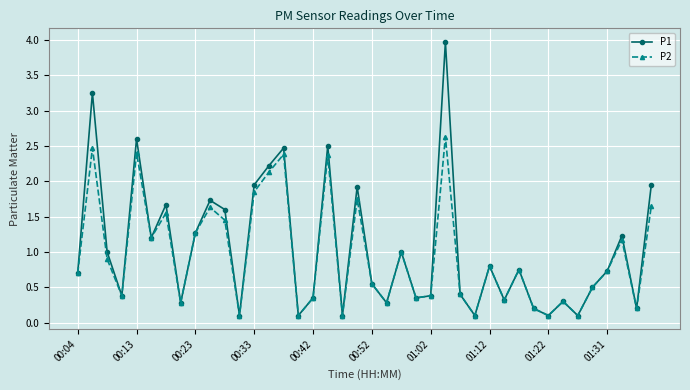

What is the maximum value shown in the chart?

4.0